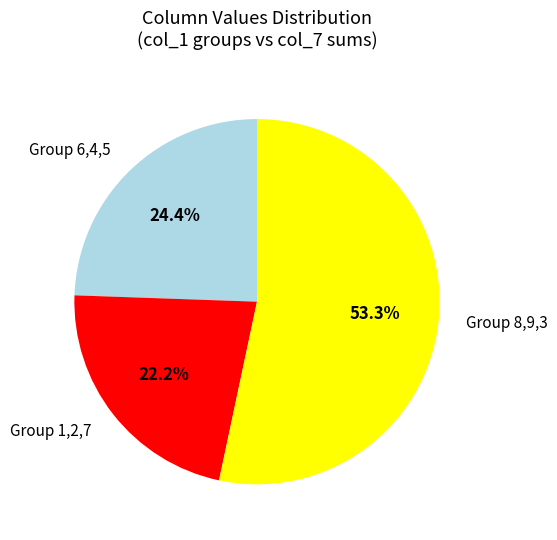

Which has a higher value, Group 6,4,5 or Group 1,2,7?

Group 6,4,5